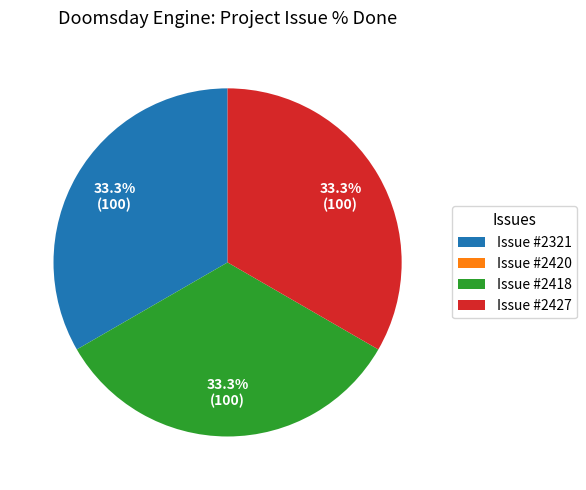

Is Issue #2321 the majority of the pie?

No